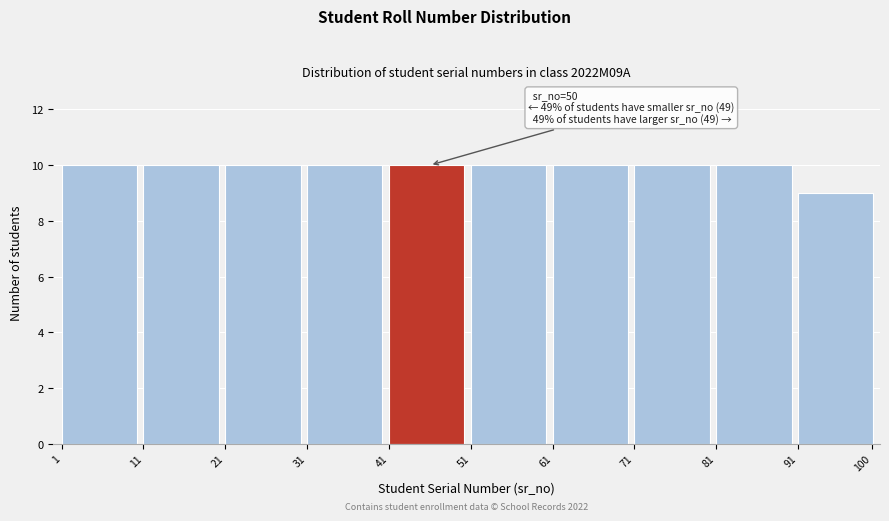

Reading left to right, list all the values displayed in this chart.

10	10	10	10	10	10	10	10	10	9